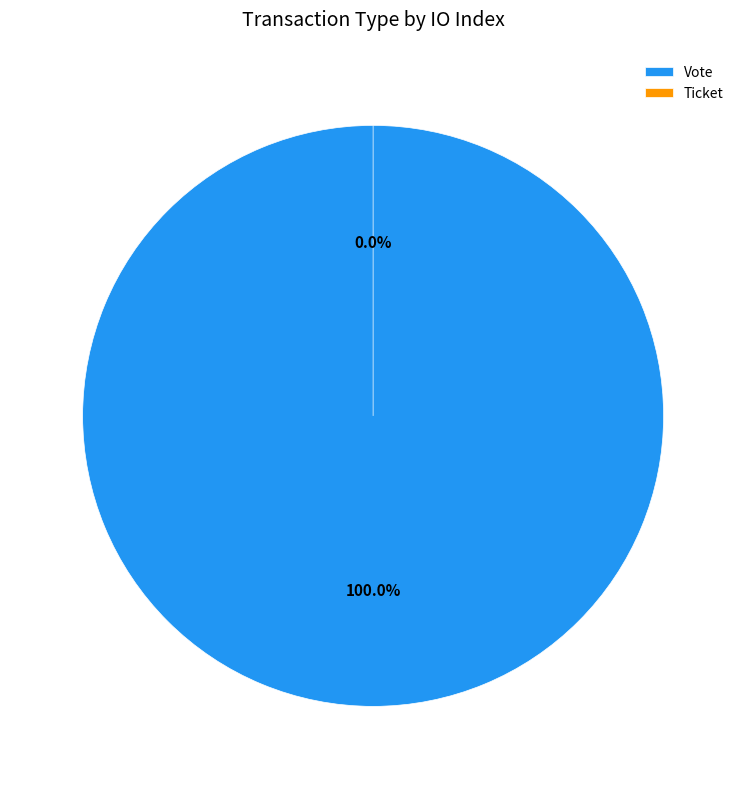

True or false: Ticket accounts for 1% of the total.

False